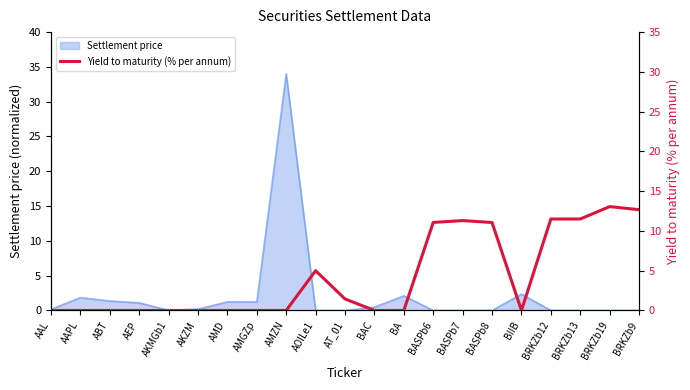

How many values are above zero?

9